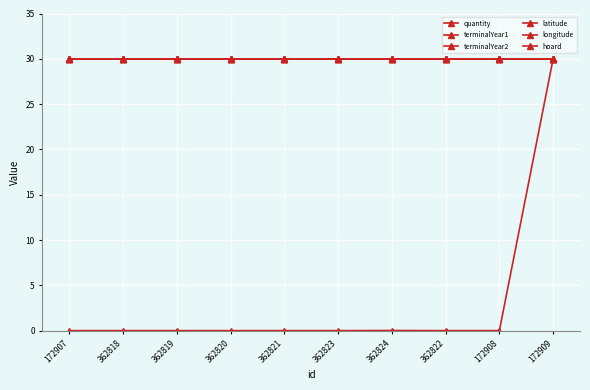

Is the value of latitude at 362820 greater than the value of quantity at 172907?

Yes